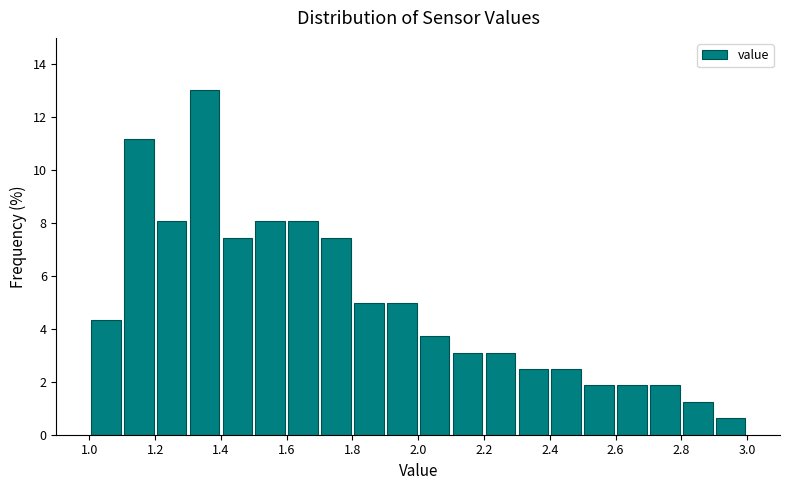

What is the height of the bar covering 2.3 to 2.4 on the x-axis? The values are not printed on the chart, so give them approximately, as read against the axis.

2.4